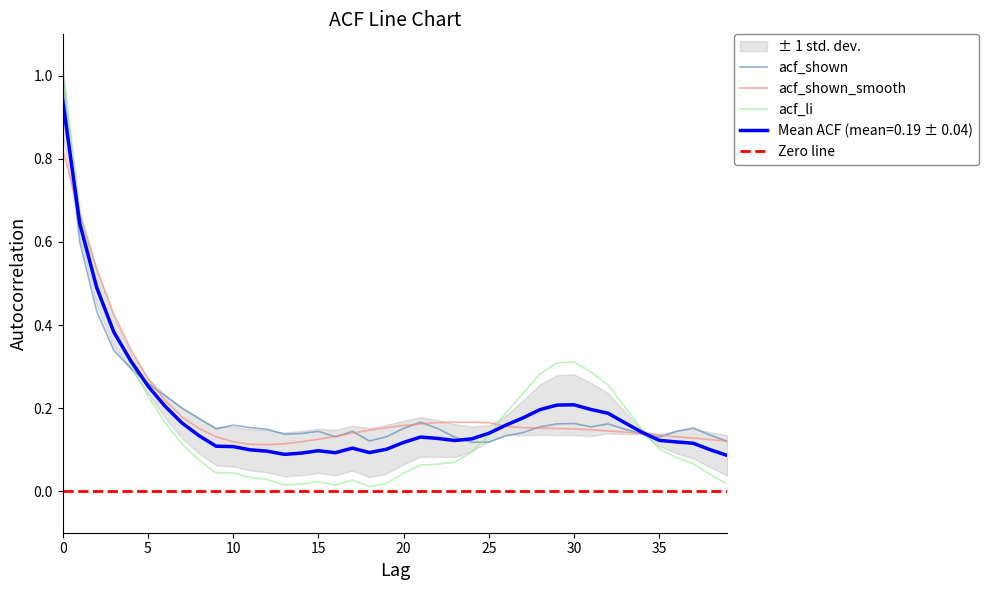

What is the difference between the maximum and second lowest values in the acf_li series?

1.0